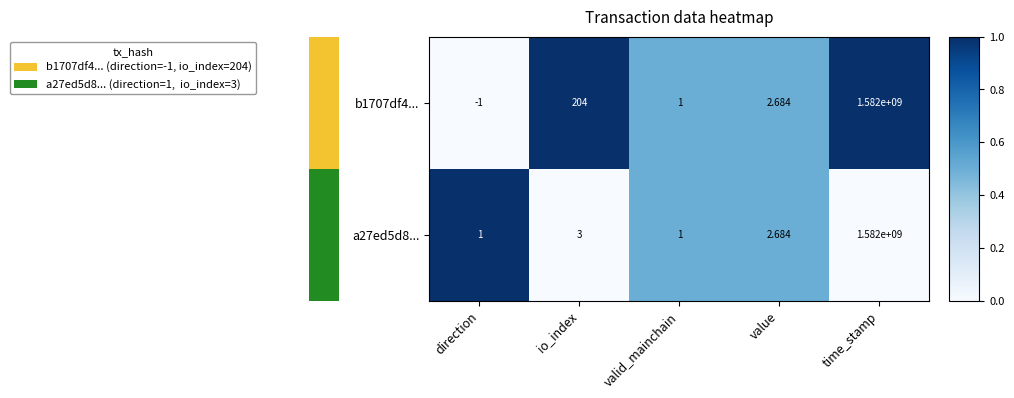

Rank the categories by b1707df4... value from highest to lowest.

time_stamp, io_index, value, valid_mainchain, direction